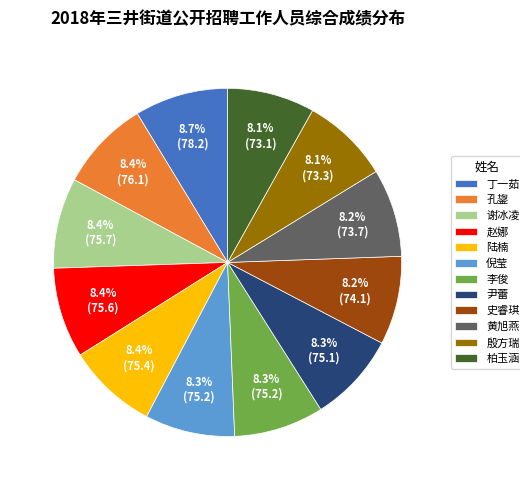

Do 赵娜 and 殷方瑞 together represent more than half of the pie?

No